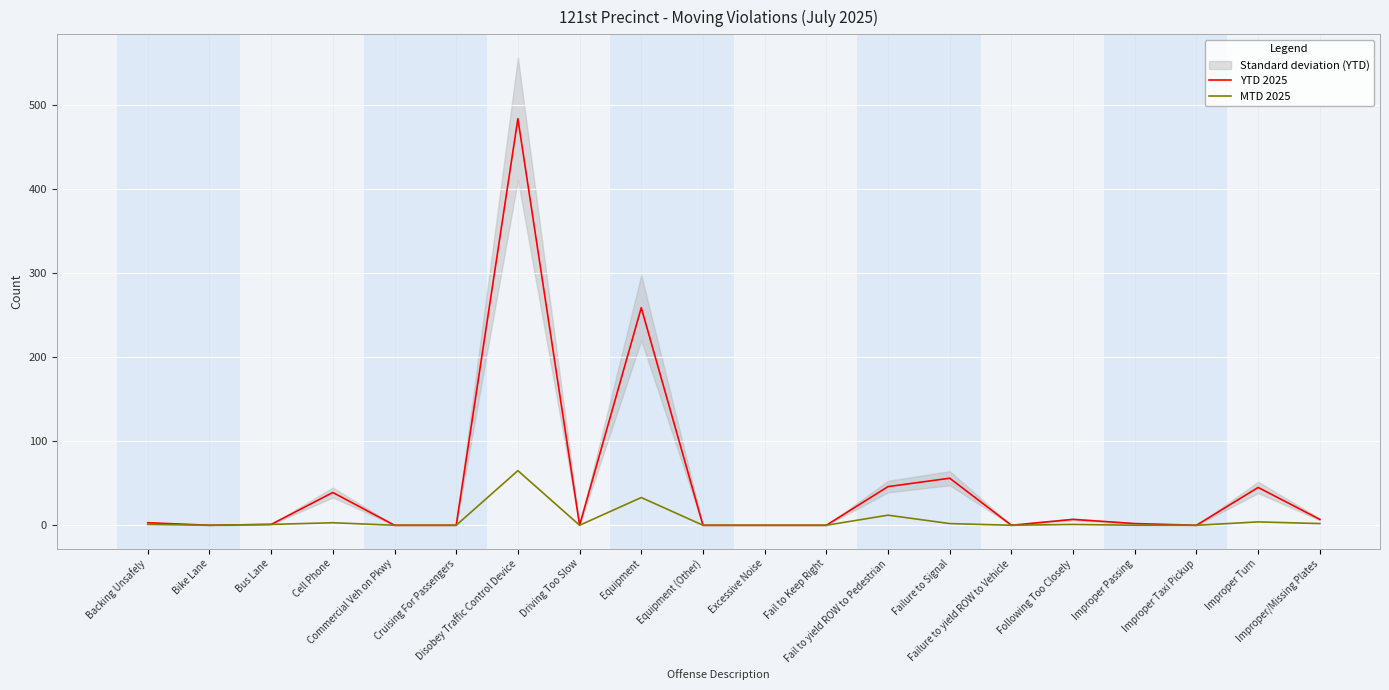

How many lines are shown in the chart?

2